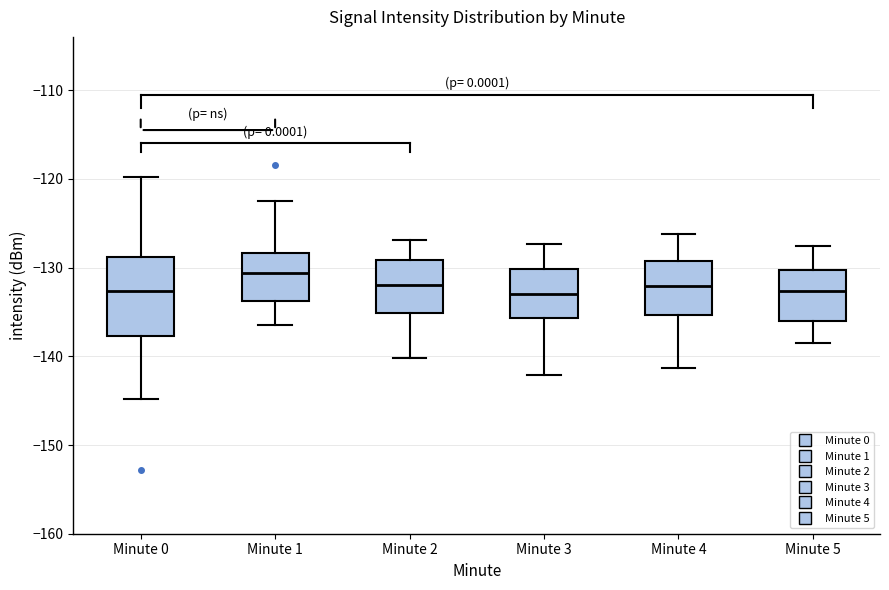

Reading left to right, read every box against the y-axis: the position of its median line, the range the box covers, and the ends of its whiskers. The values are not printed on the chart, so give them approximately, as read against the axis.

Minute 0: median -133, box -138 to -129, whiskers -145 to -120
Minute 1: median -131, box -134 to -128, whiskers -136 to -122
Minute 2: median -132, box -135 to -129, whiskers -140 to -127
Minute 3: median -133, box -136 to -130, whiskers -142 to -127
Minute 4: median -132, box -135 to -129, whiskers -141 to -126
Minute 5: median -133, box -136 to -130, whiskers -138 to -128